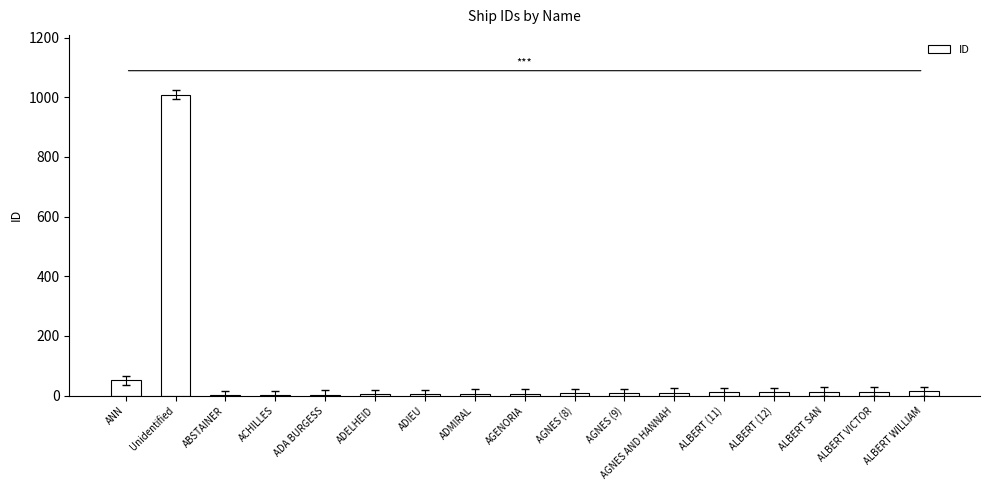

How many series are shown in this chart?

1